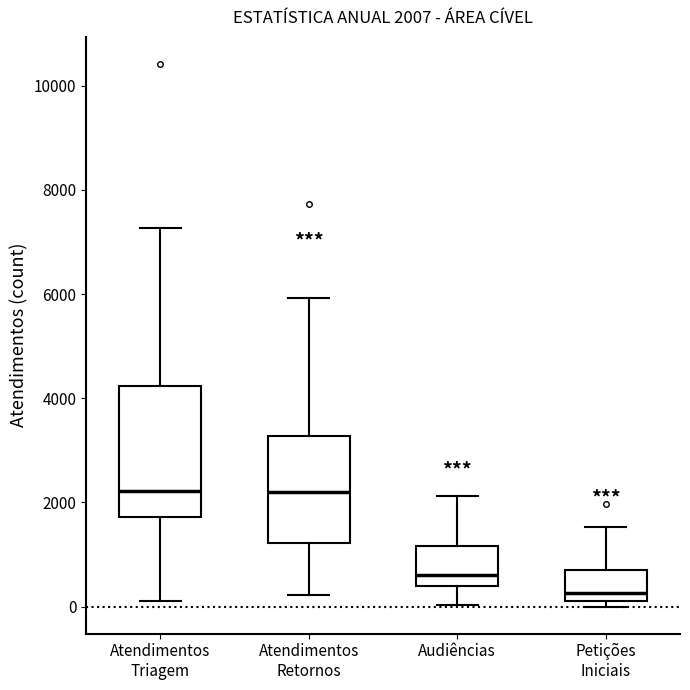

Which box's median line is the lowest?

Petições Iniciais